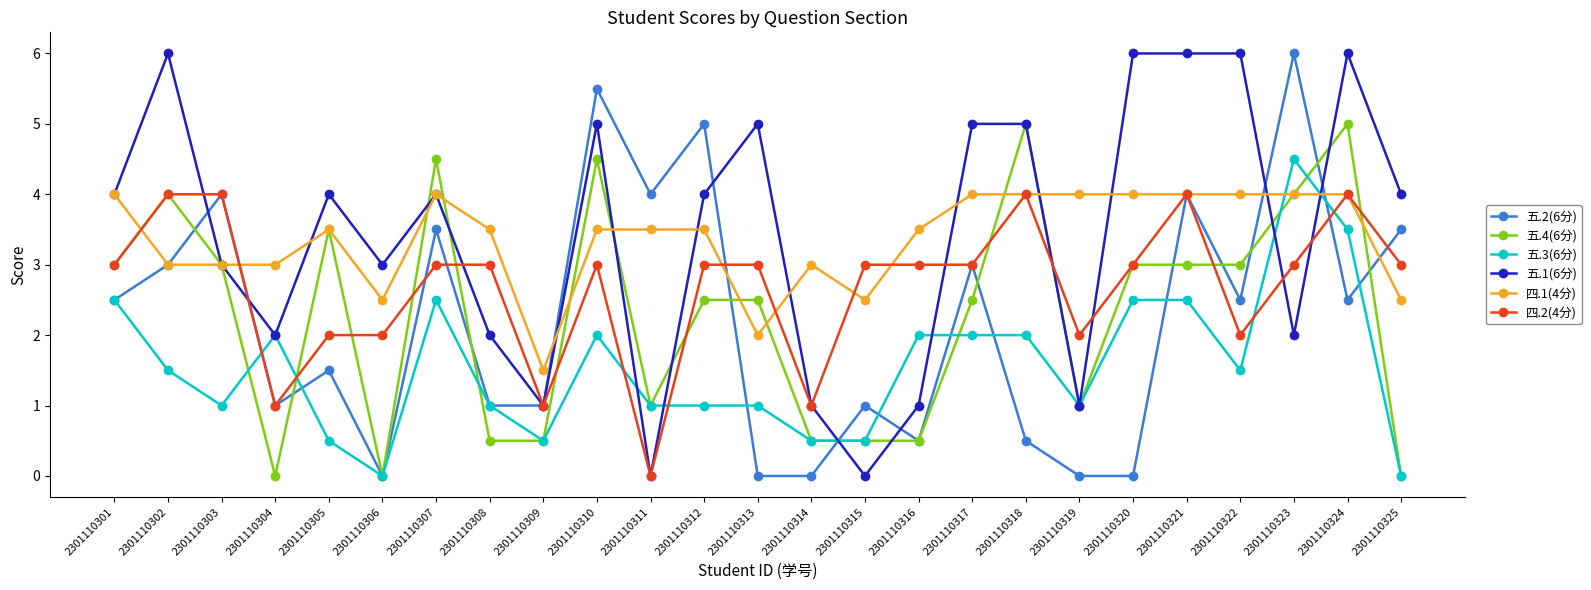

How many lines are shown in the chart?

6